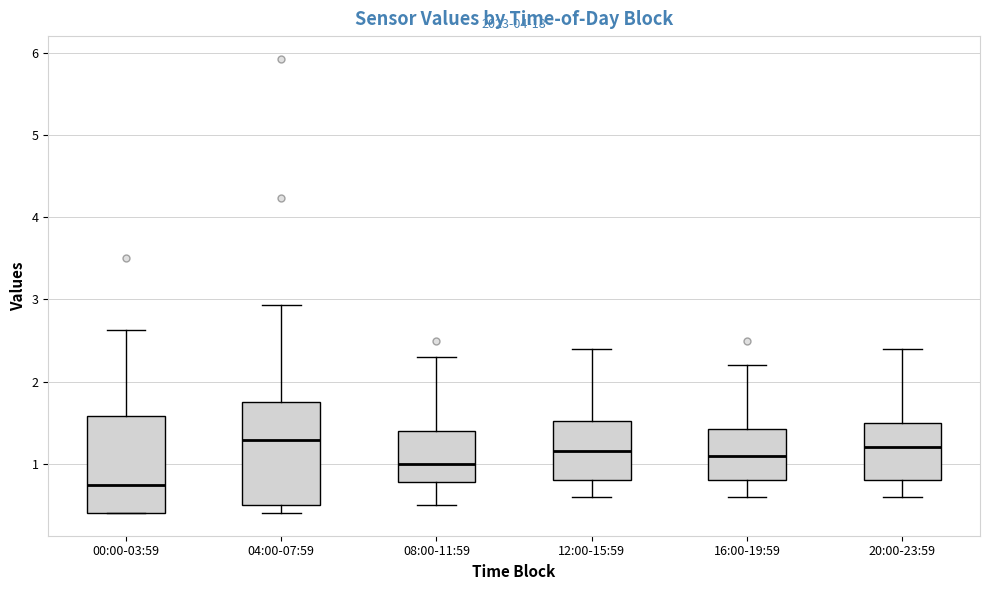

Reading left to right, read every box against the y-axis: the position of its median line, the range the box covers, and the ends of its whiskers. The values are not printed on the chart, so give them approximately, as read against the axis.

00:00-03:59: median 0.7, box 0.4 to 1.6, whiskers 0.4 to 2.6
04:00-07:59: median 1.3, box 0.5 to 1.7, whiskers 0.4 to 2.9
08:00-11:59: median 1.0, box 0.8 to 1.4, whiskers 0.5 to 2.3
12:00-15:59: median 1.2, box 0.8 to 1.5, whiskers 0.6 to 2.4
16:00-19:59: median 1.1, box 0.8 to 1.4, whiskers 0.6 to 2.2
20:00-23:59: median 1.2, box 0.8 to 1.5, whiskers 0.6 to 2.4